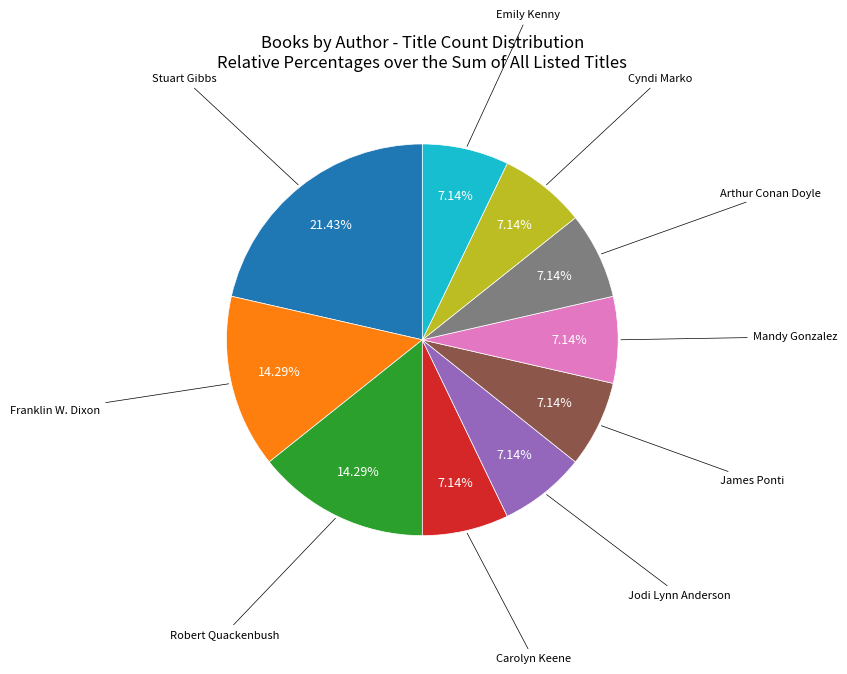

To the nearest percent, what is the difference between the largest and smallest slice percentages?

14%